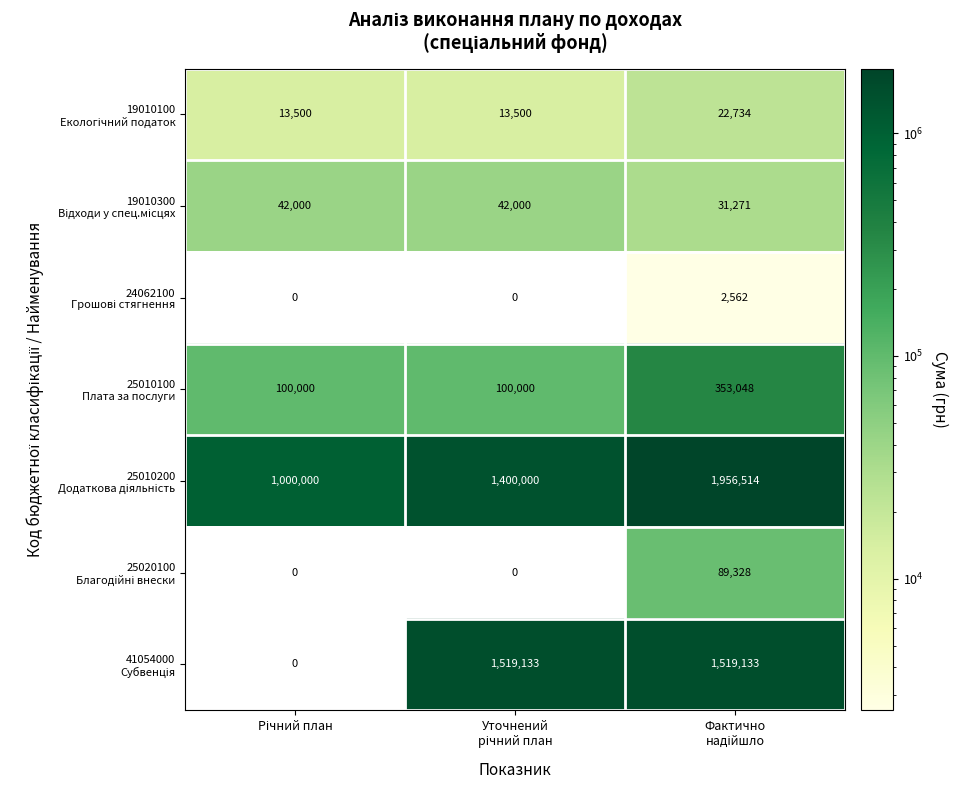

How many data points does each series have?

3